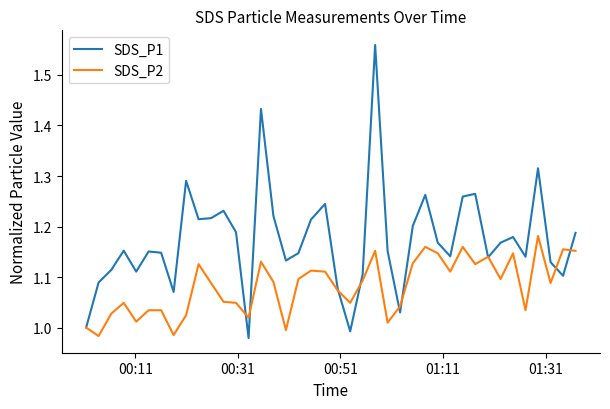

Which series has the largest range (max minus min)?

SDS_P1